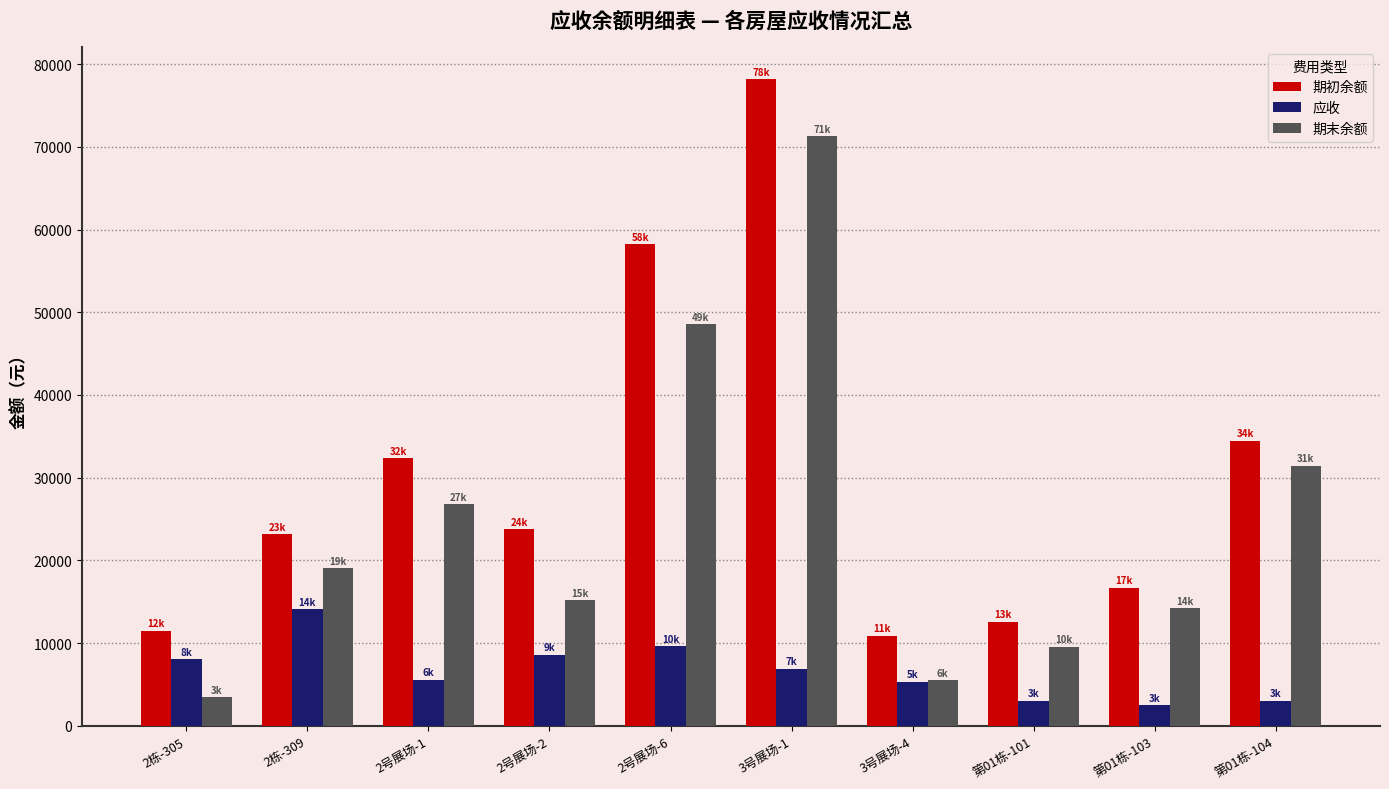

The value of 期末余额 at 2号展场-6 is 48573.7. True or false?

True